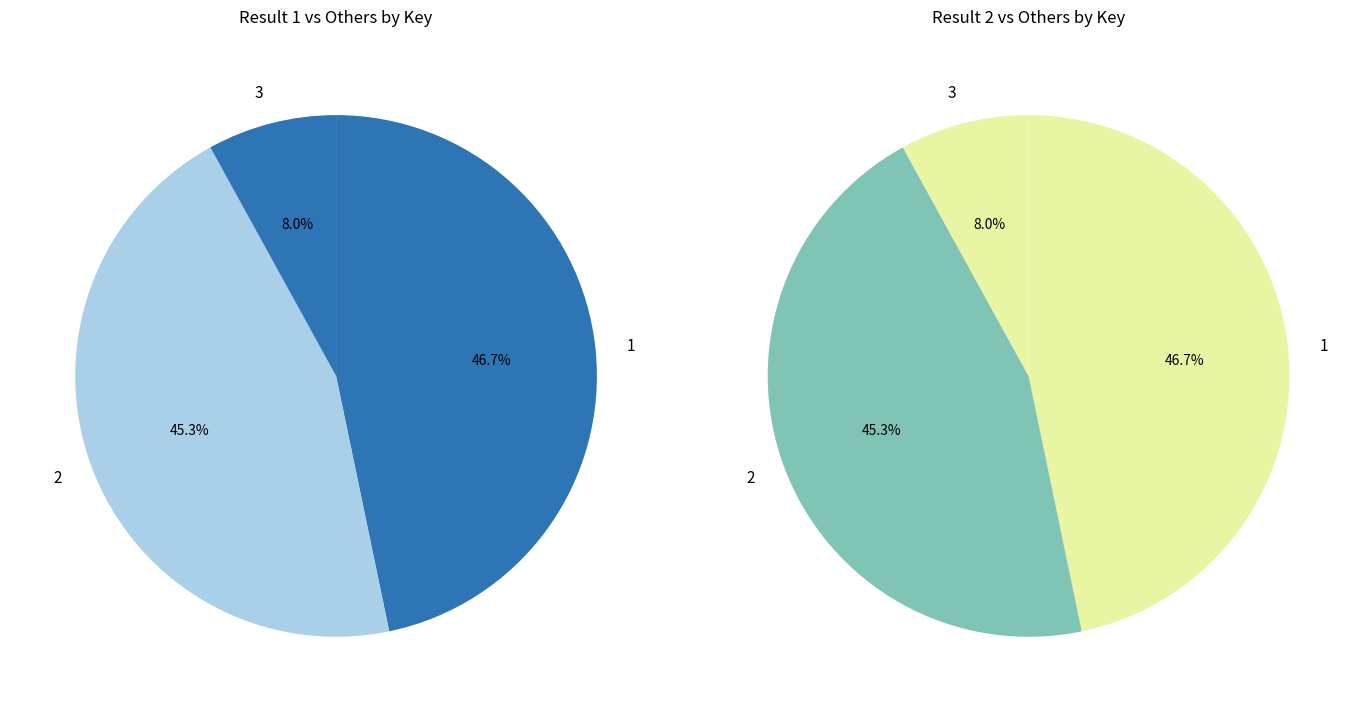

What is the change in value from 2 to 3?

-3142